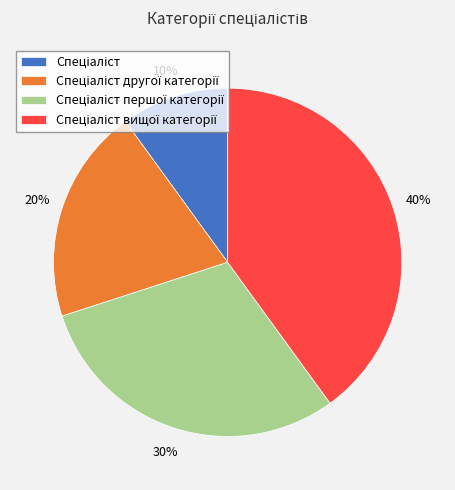

To the nearest percent, what is the average slice percentage?

25%